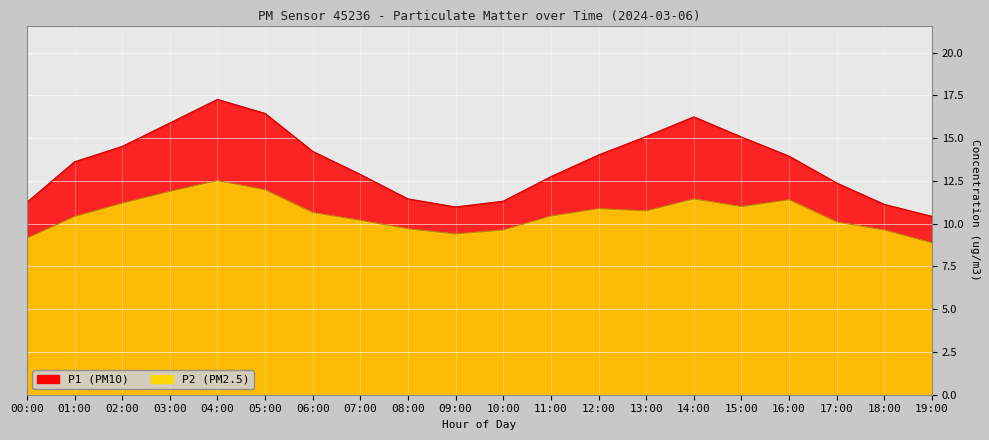

What is the value of the P2 point at the 18th from the left?

10.1